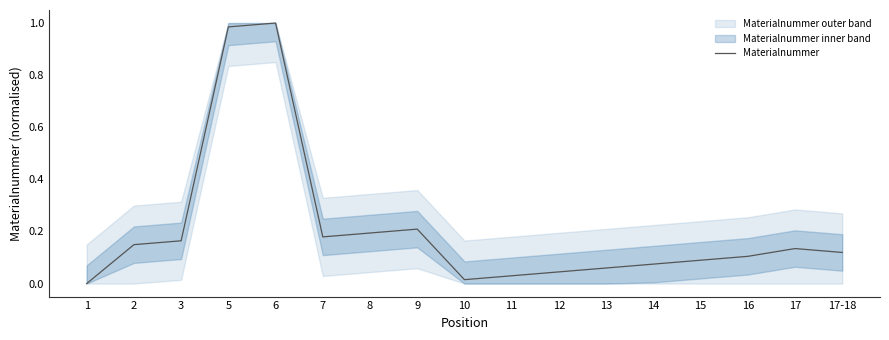

What is the difference between the second highest and second lowest values?

1.0